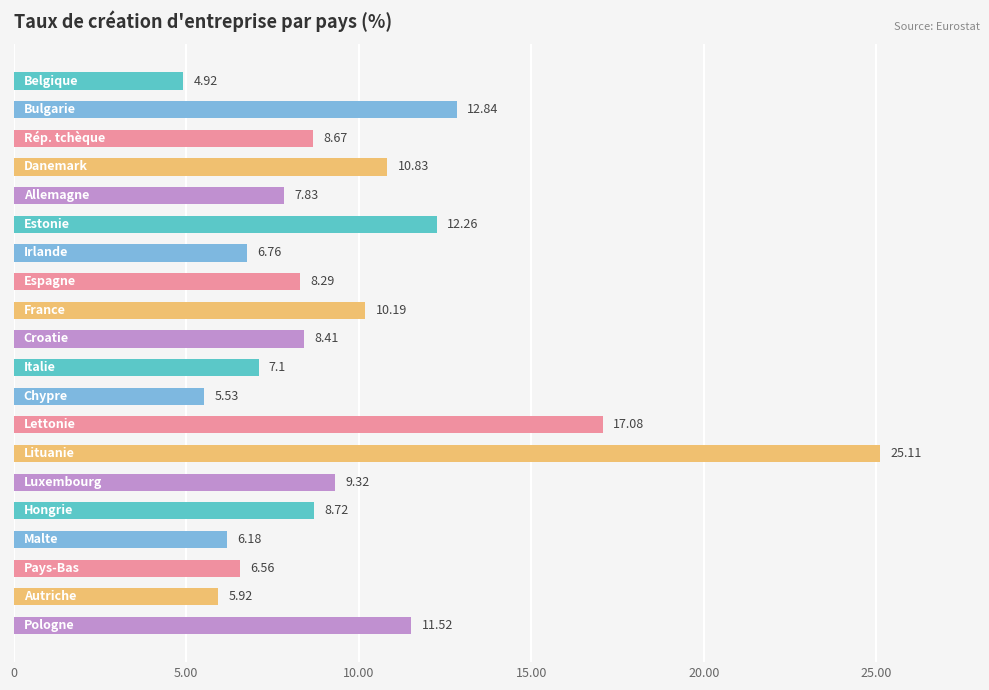

Are the bars horizontal?

Yes